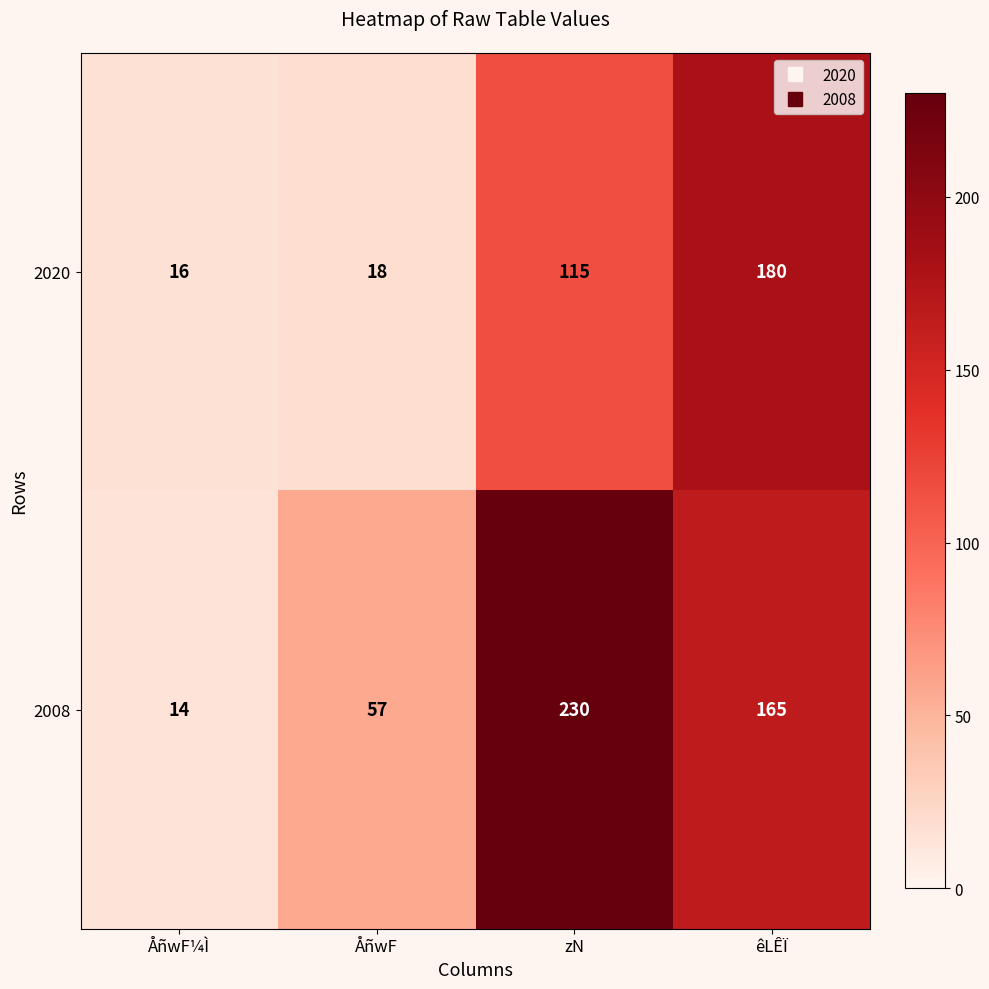

What is the difference between the second highest and second lowest values in the 2020 series?

97